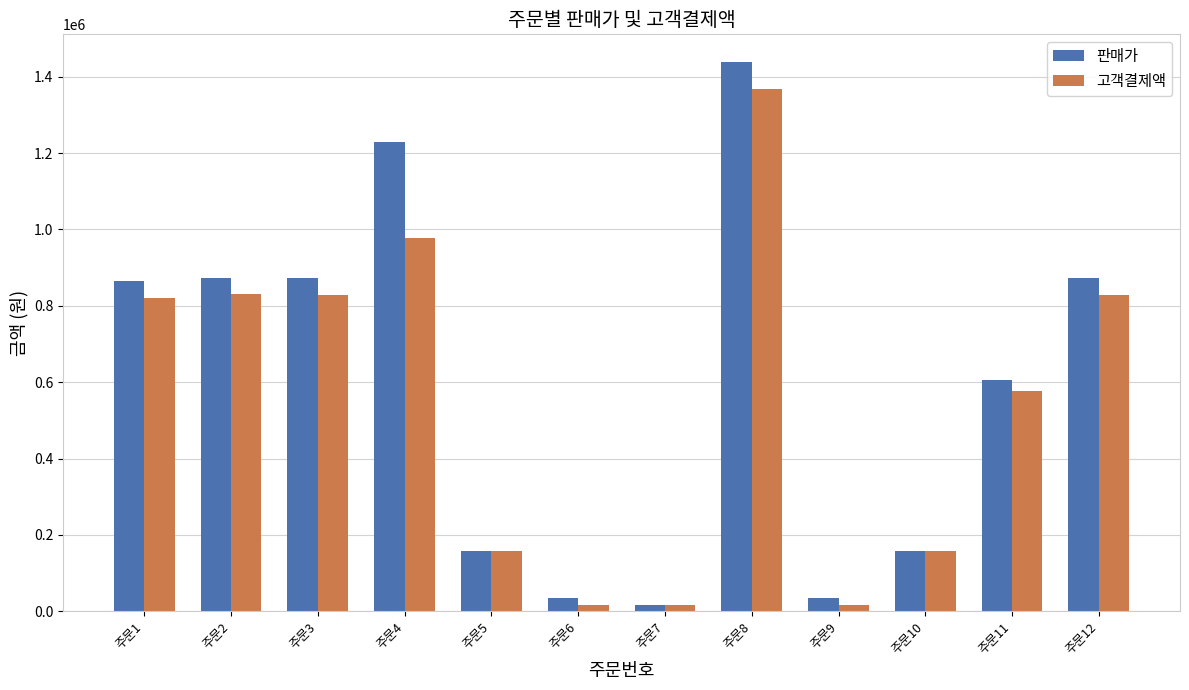

Does the chart contain any negative values?

No